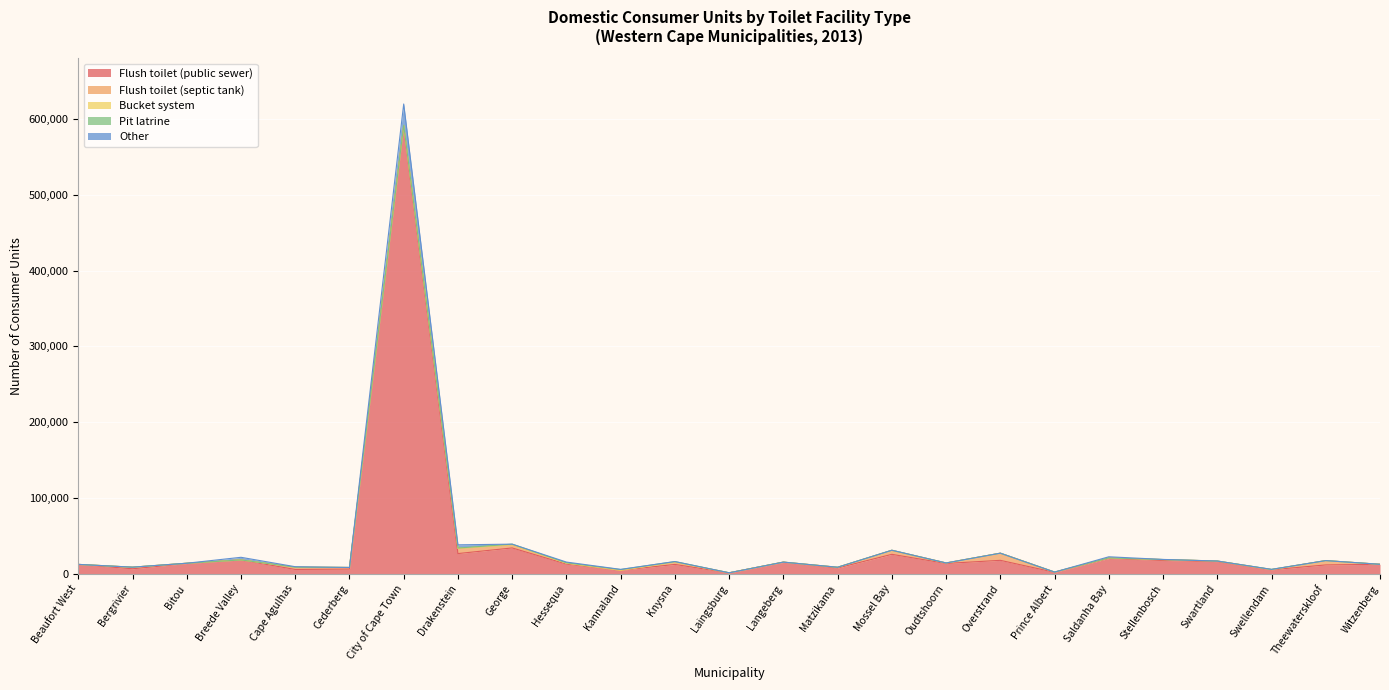

At which category is the sum across all series the highest?

City of Cape Town